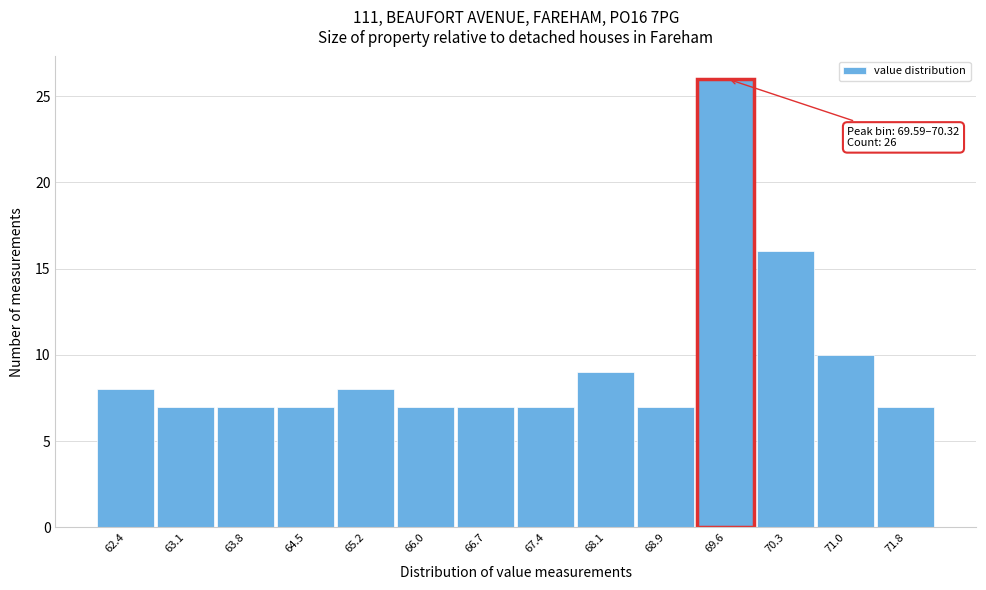

Reading right to left, transcribe all the data shown in this chart.

71.8=7	71.0=10	70.3=16	69.6=26	68.9=7	68.1=9	67.4=7	66.7=7	66.0=7	65.2=8	64.5=7	63.8=7	63.1=7	62.4=8